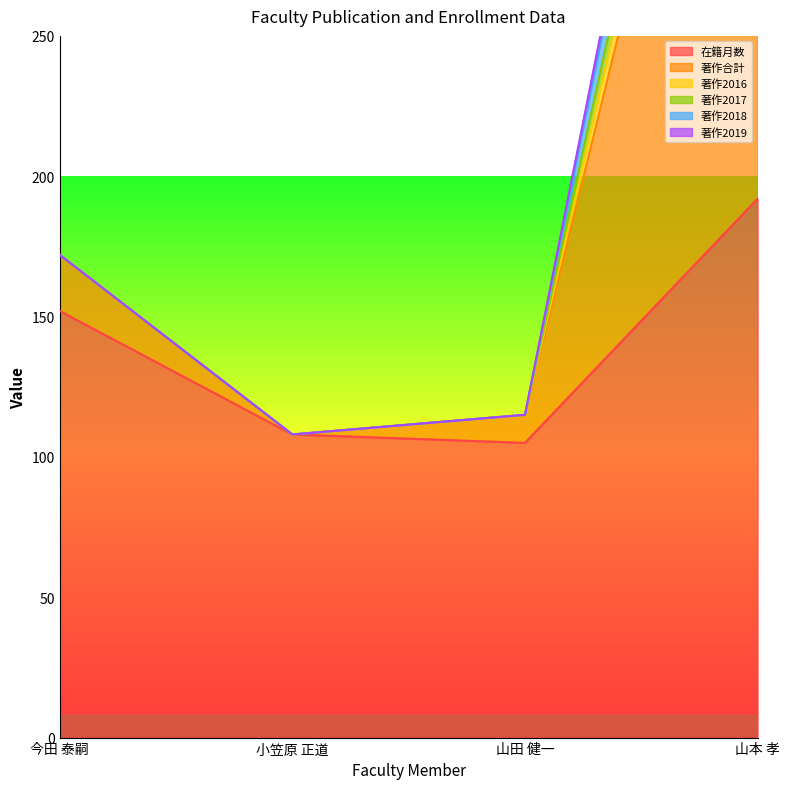

Is it true that 著作2019 equals 32 at 山田 健一?

False